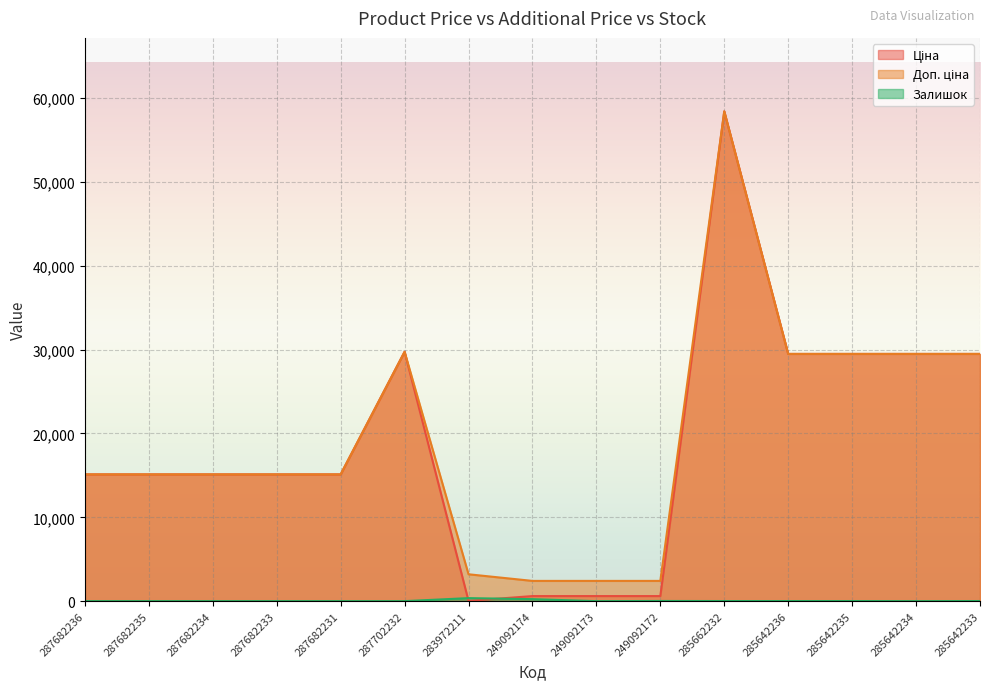

How many values in the Залишок series exceed 0?

7